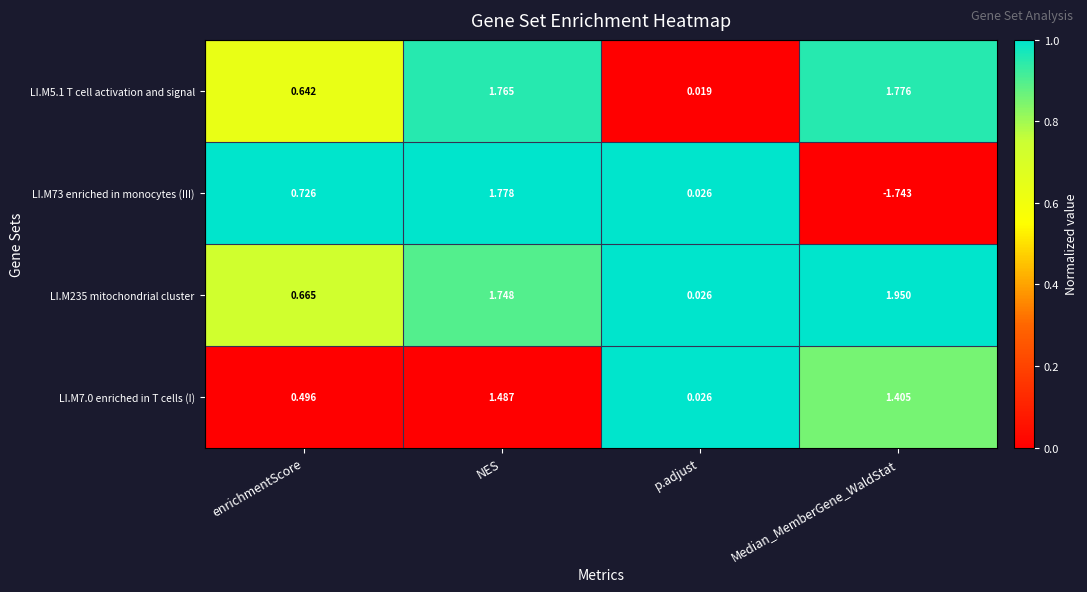

At which category is the sum across all series the highest?

NES